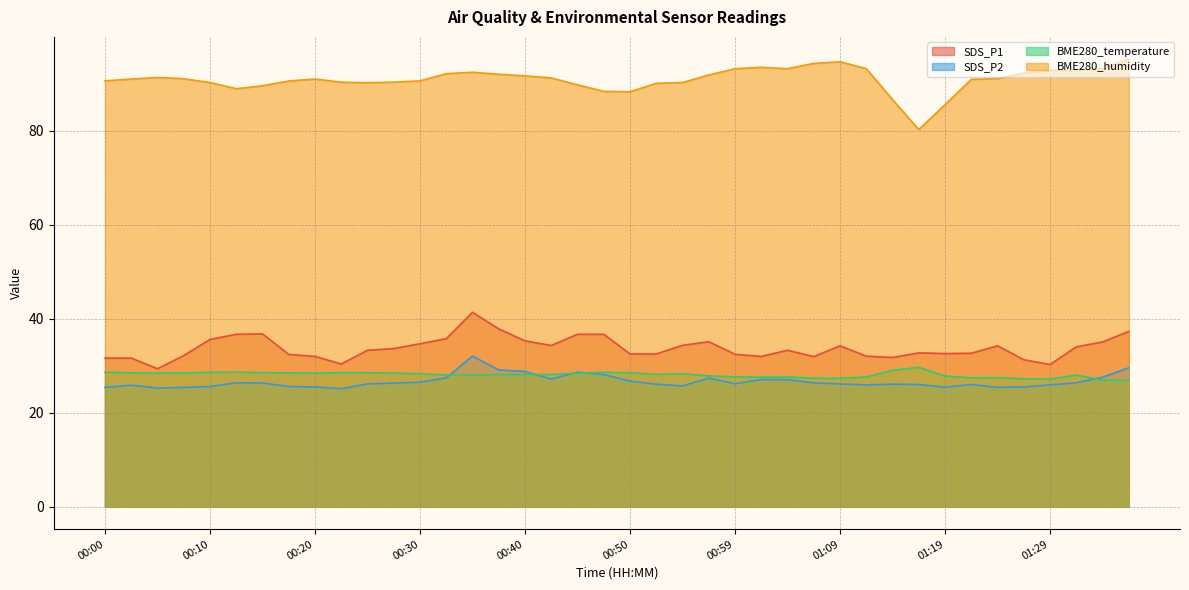

True or false: BME280_humidity and SDS_P2 cross at least once.

False